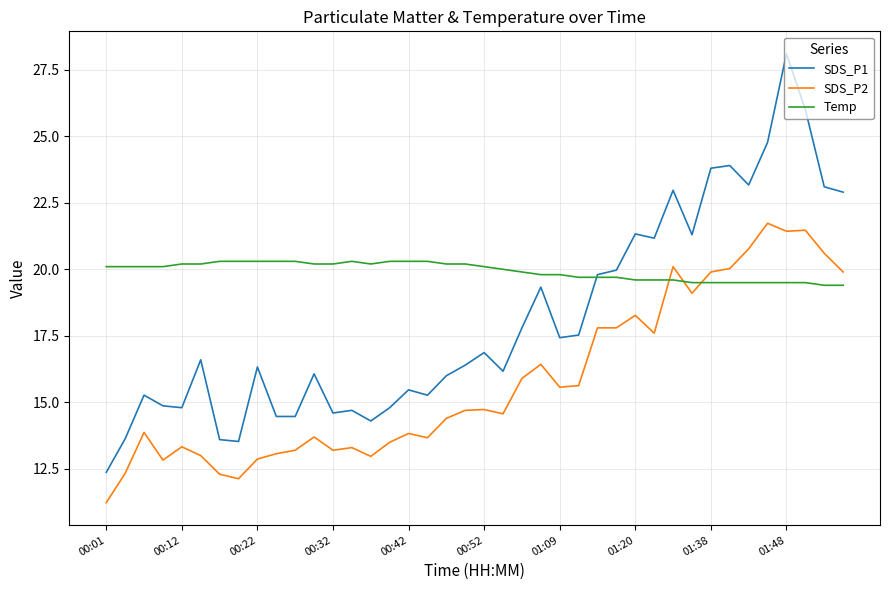

How many times do Temp and SDS_P2 cross each other?

3